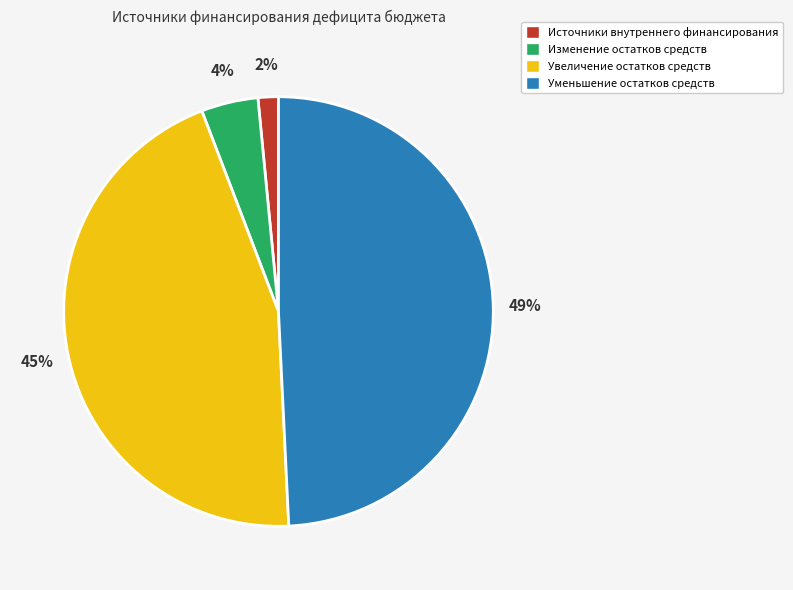

Rank the categories by value from highest to lowest.

Уменьшение остатков средств, Увеличение остатков средств, Изменение остатков средств, Источники внутреннего финансирования